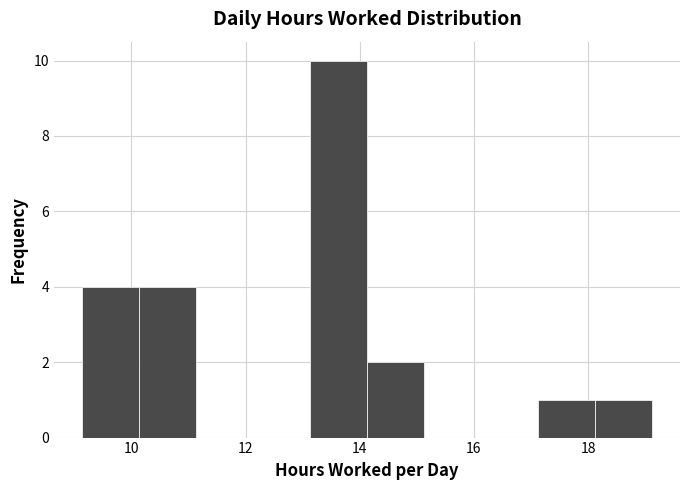

Which range on the x-axis has the tallest bar?

13.2 to 14.2